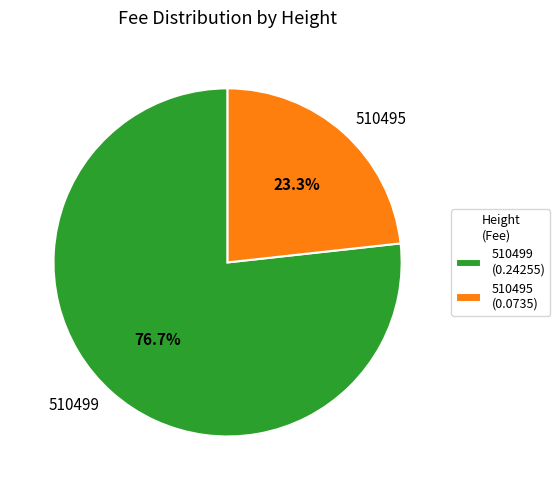

Combined, what portion of the pie is 510499 and 510495?

100.0%